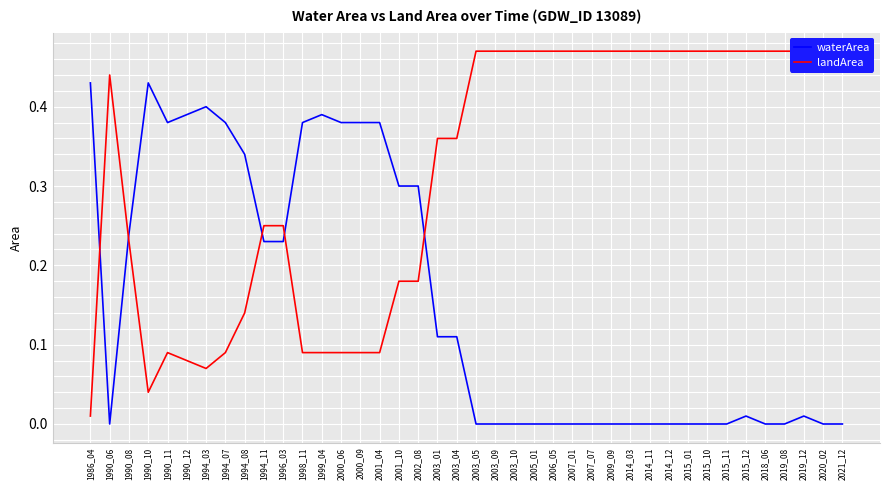

List the series in order of their peak value, lowest first.

waterArea, landArea